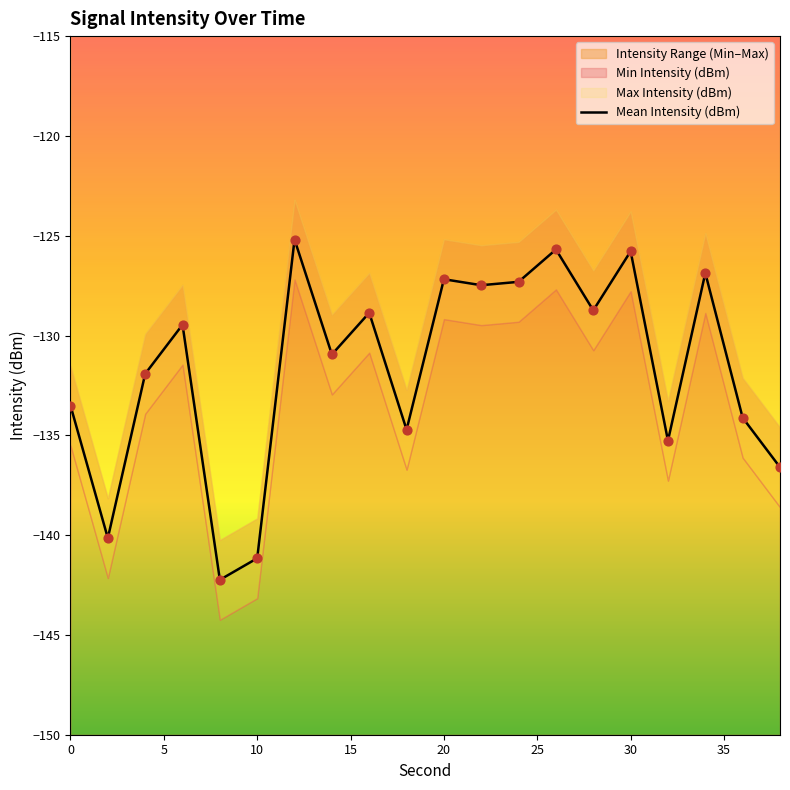

The Mean Intensity (dBm) series shows -141.2 at 10. True or false?

True